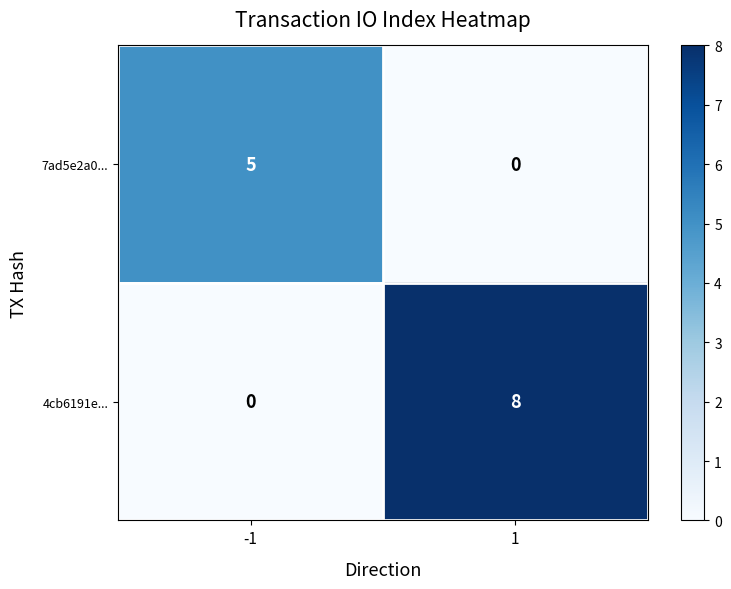

List the labels in order of 4cb6191e... value, largest first.

1, -1